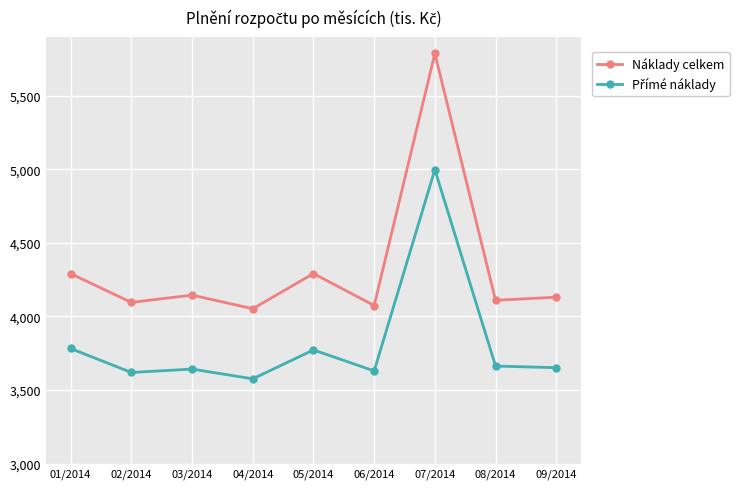

How many data points in Náklady celkem are less than 4130?

4